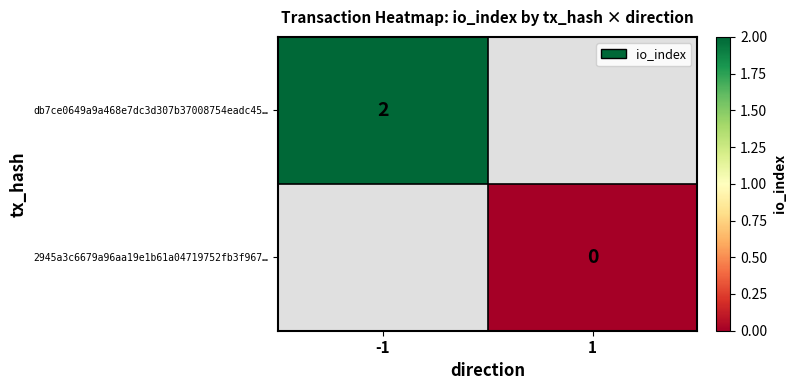

Is the value of 2945a3c6679a96aa19e1b61a04719752fb3f967… at 1 greater than the value of db7ce0649a9a468e7dc3d307b37008754eadc45… at -1?

No